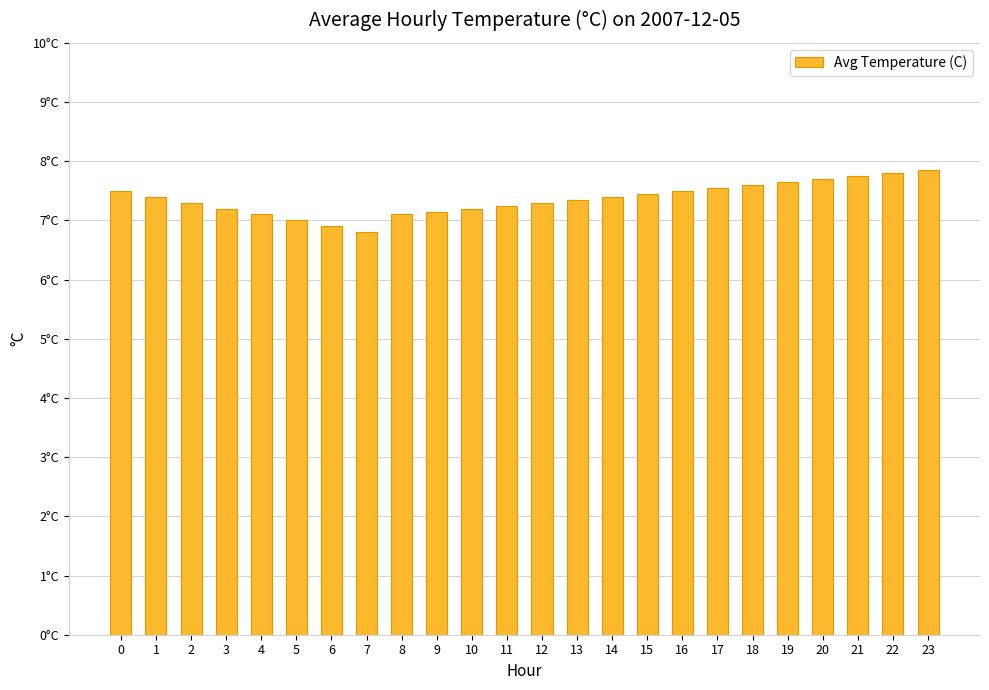

Does the chart contain stacked bars?

No